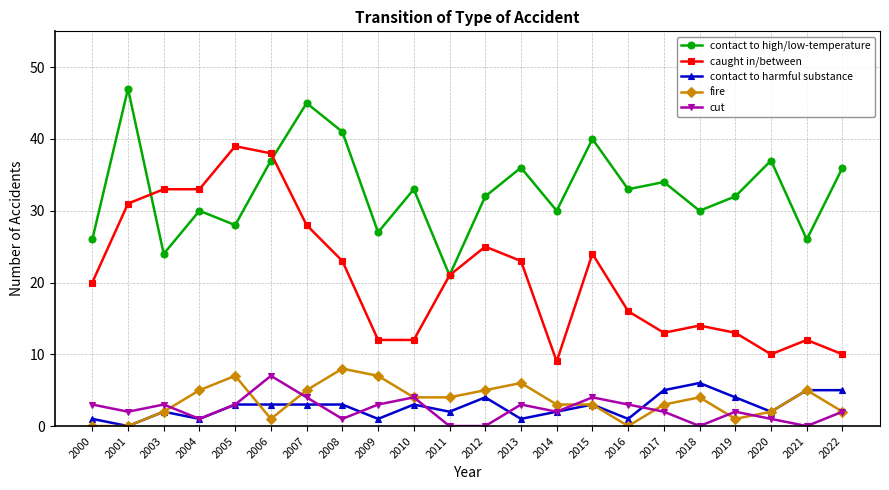

How many lines are shown in the chart?

5